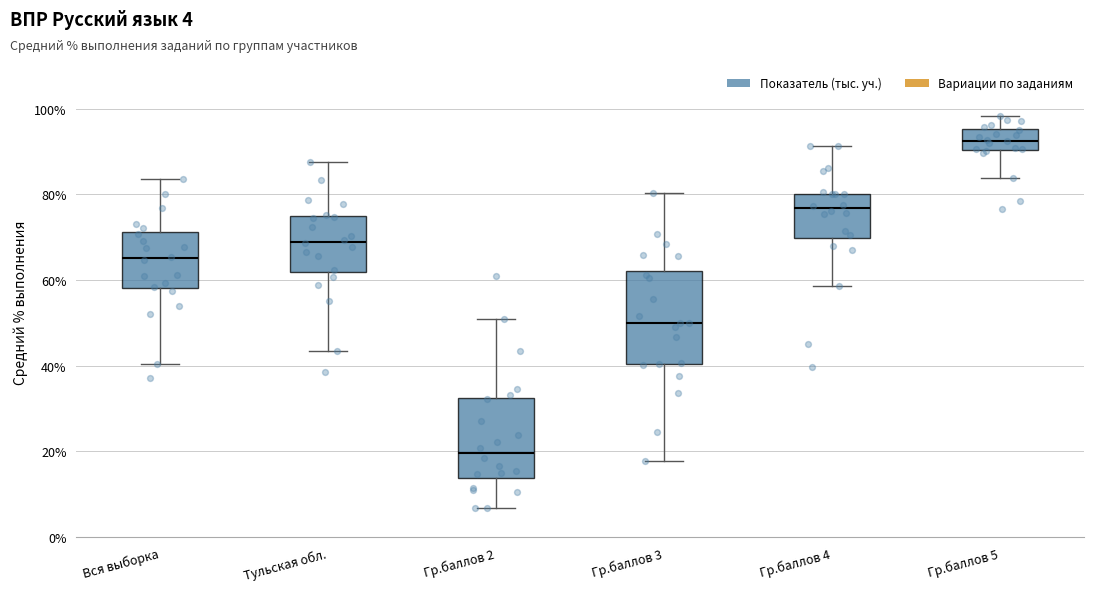

Reading left to right, transcribe this box plot: for each box, give where its median line is, the range the box spans, and where its two whiskers end, as read against the y-axis. The values are not printed on the chart, so give them approximately, as read against the axis.

Вся выборка: median 66, box 58 to 72, whiskers 40 to 84
Тульская обл.: median 68, box 62 to 74, whiskers 44 to 88
Гр.баллов 2: median 20, box 14 to 32, whiskers 6 to 50
Гр.баллов 3: median 50, box 40 to 62, whiskers 18 to 80
Гр.баллов 4: median 76, box 70 to 80, whiskers 58 to 92
Гр.баллов 5: median 92, box 90 to 96, whiskers 84 to 98